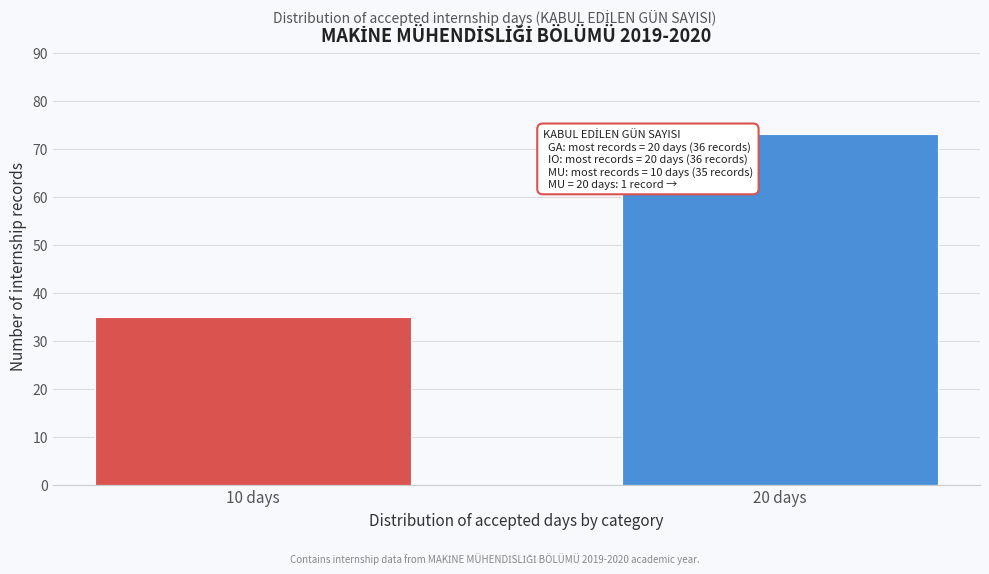

Reading left to right, what are all the values shown in this chart?

35	73